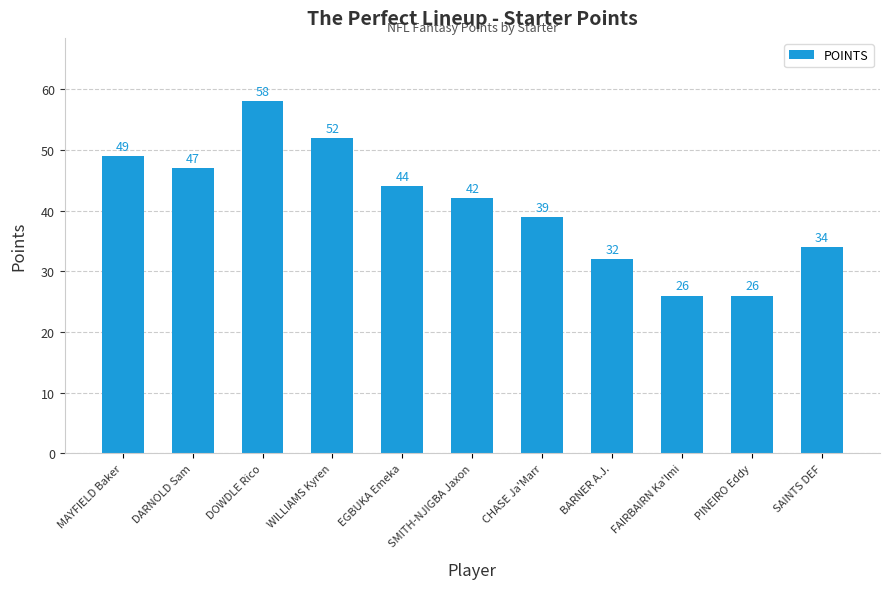

Reading right to left, list all the values displayed in this chart.

SAINTS DEF=34	PINEIRO Eddy=26	FAIRBAIRN Ka'Imi=26	BARNER A.J.=32	CHASE Ja'Marr=39	SMITH-NJIGBA Jaxon=42	EGBUKA Emeka=44	WILLIAMS Kyren=52	DOWDLE Rico=58	DARNOLD Sam=47	MAYFIELD Baker=49